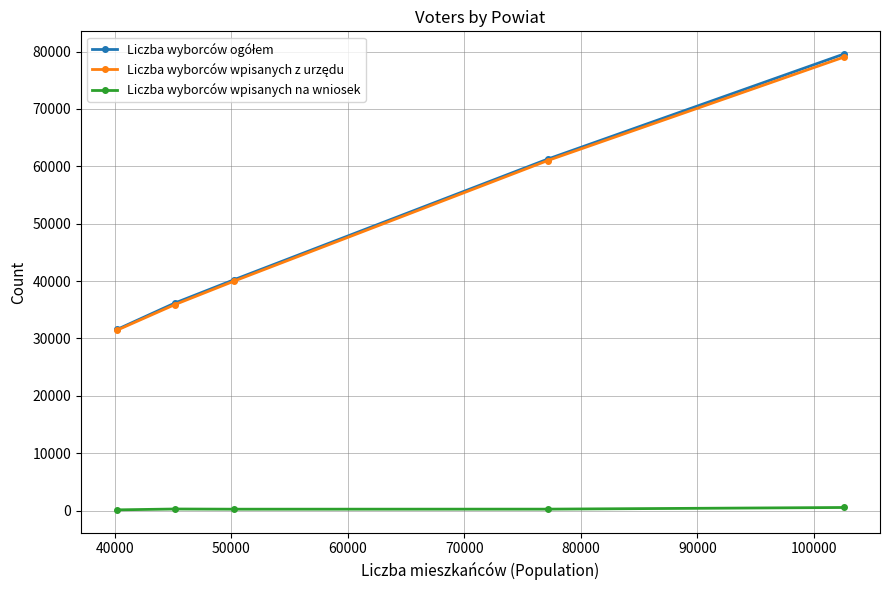

True or false: Liczba wyborców wpisanych na wniosek has more than 2 points higher than both neighbors.

False